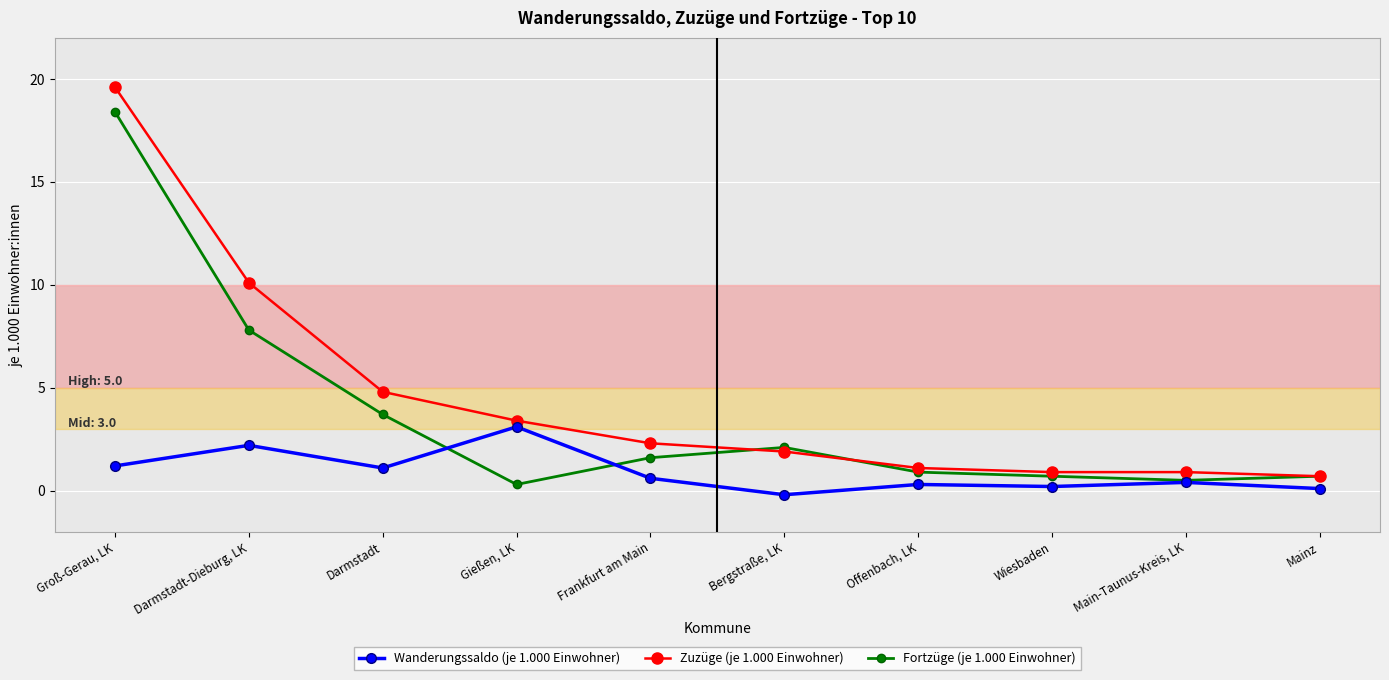

List the series in order of their overall mean, lowest first.

Wanderungssaldo (je 1.000 Einwohner), Fortzüge (je 1.000 Einwohner), Zuzüge (je 1.000 Einwohner)